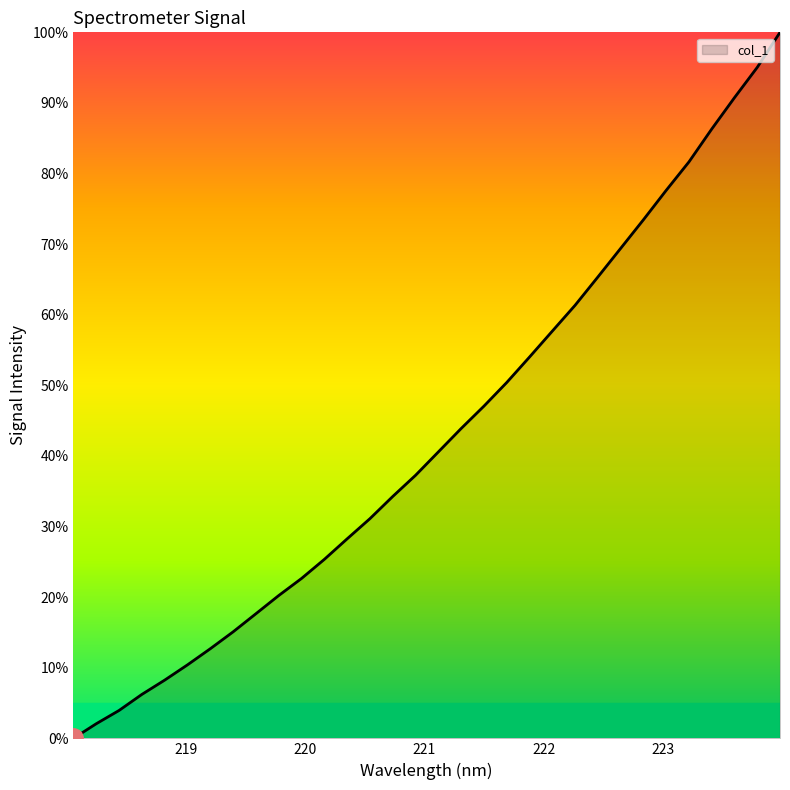

What is the greatest value displayed?

100.0